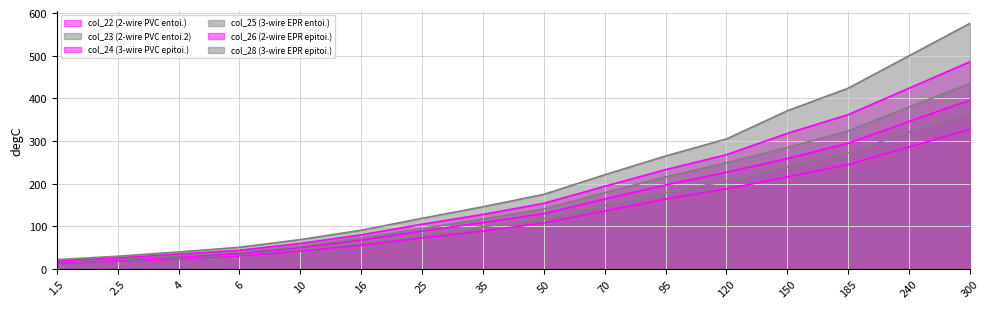

Which series changed the most between 25 and 95?

col_28 (3-wire EPR epitoi.)